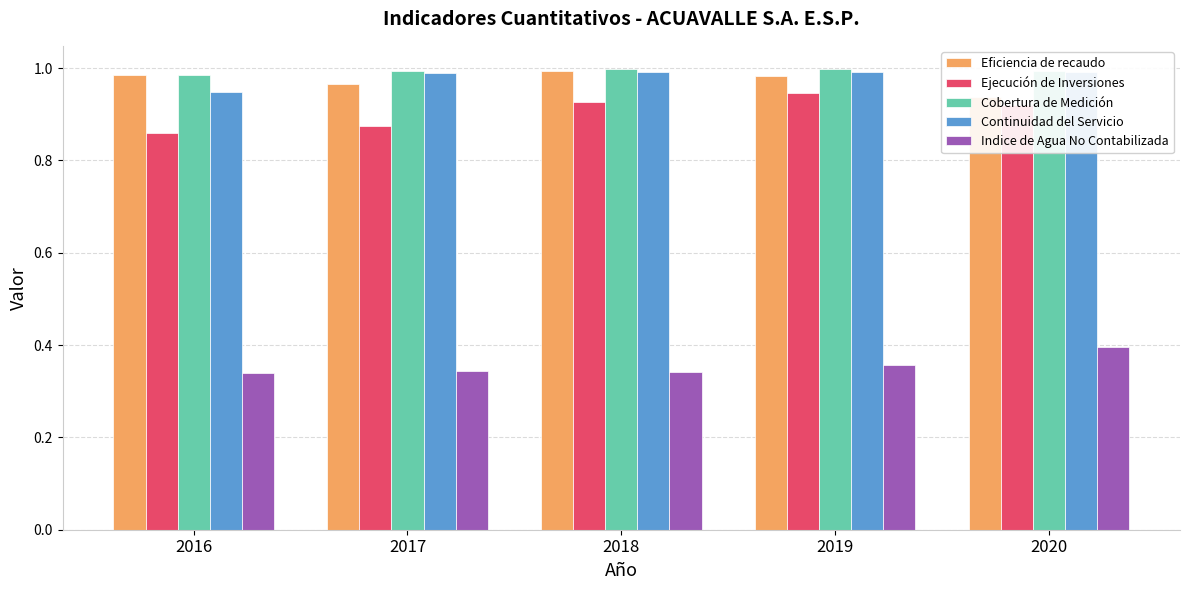

Reading right to left, transcribe all the data shown in this chart.

Eficiencia de recaudo: 2020=0.9	2019=1.0	2018=1.0	2017=1.0	2016=1.0
Ejecución de Inversiones: 2020=0.9	2019=0.9	2018=0.9	2017=0.9	2016=0.9
Cobertura de Medición: 2020=1.0	2019=1.0	2018=1.0	2017=1.0	2016=1.0
Continuidad del Servicio: 2020=1.0	2019=1.0	2018=1.0	2017=1.0	2016=0.9
Indice de Agua No Contabilizada: 2020=0.4	2019=0.4	2018=0.3	2017=0.3	2016=0.3